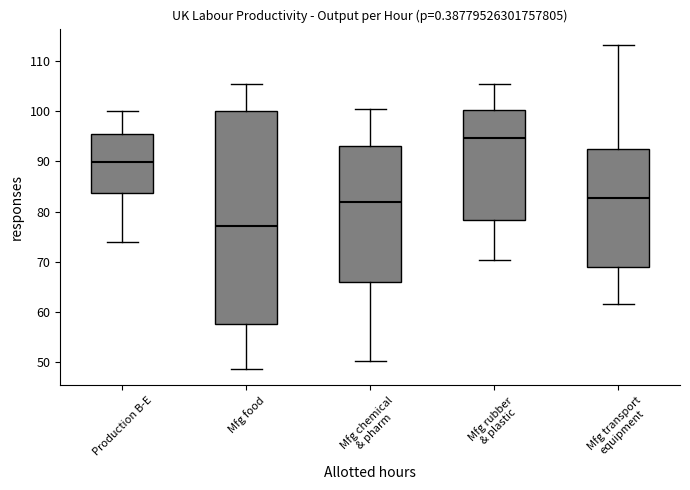

Which box is the tallest, from its lower edge to its upper edge?

Mfg food